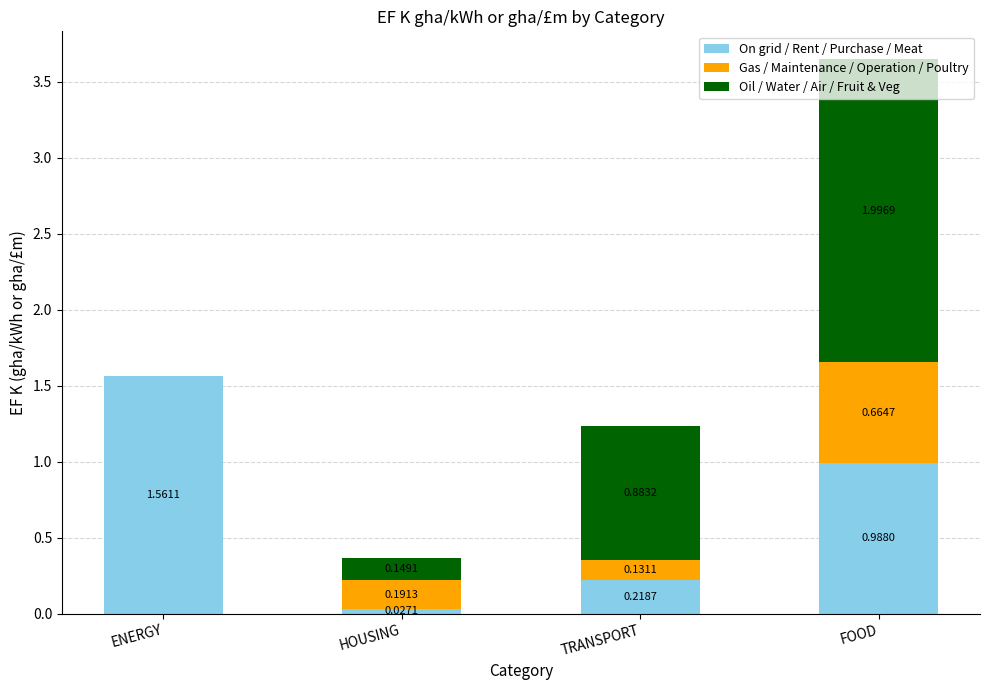

At which label does On grid / Rent / Purchase / Meat reach its peak?

ENERGY